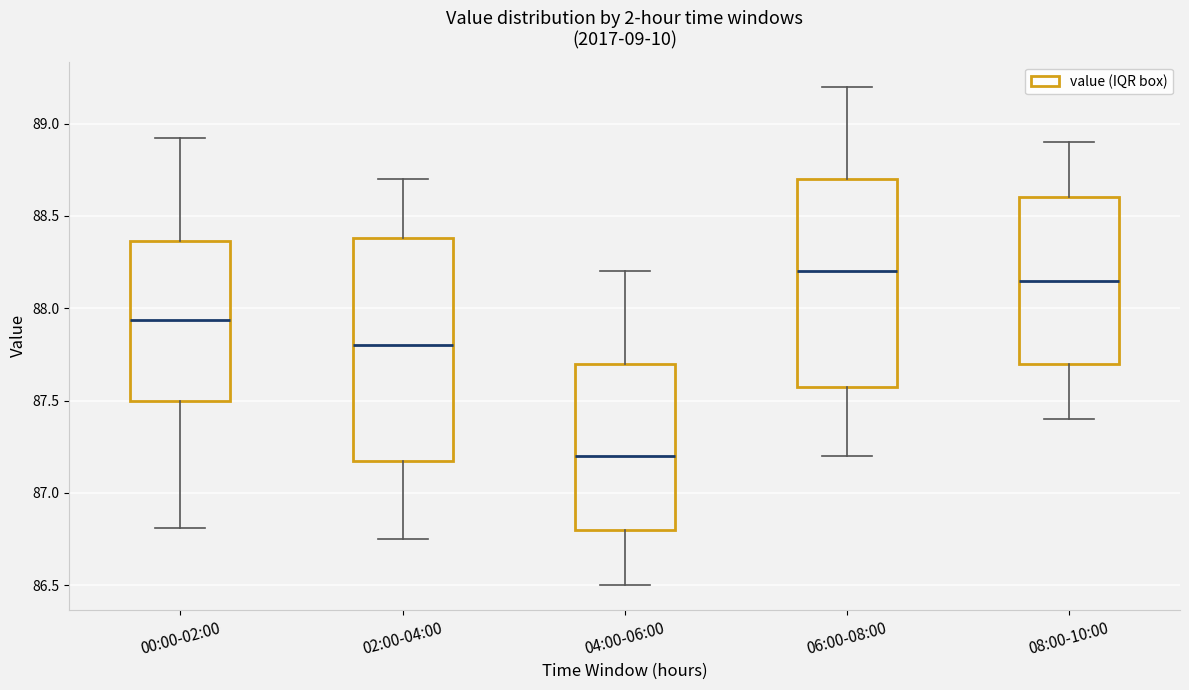

Reading left to right, read every box against the y-axis: the position of its median line, the range the box covers, and the ends of its whiskers. The values are not printed on the chart, so give them approximately, as read against the axis.

00:00-02:00: median 87.95, box 87.50 to 88.35, whiskers 86.80 to 88.90
02:00-04:00: median 87.80, box 87.20 to 88.40, whiskers 86.75 to 88.70
04:00-06:00: median 87.20, box 86.80 to 87.70, whiskers 86.50 to 88.20
06:00-08:00: median 88.20, box 87.60 to 88.70, whiskers 87.20 to 89.20
08:00-10:00: median 88.15, box 87.70 to 88.60, whiskers 87.40 to 88.90